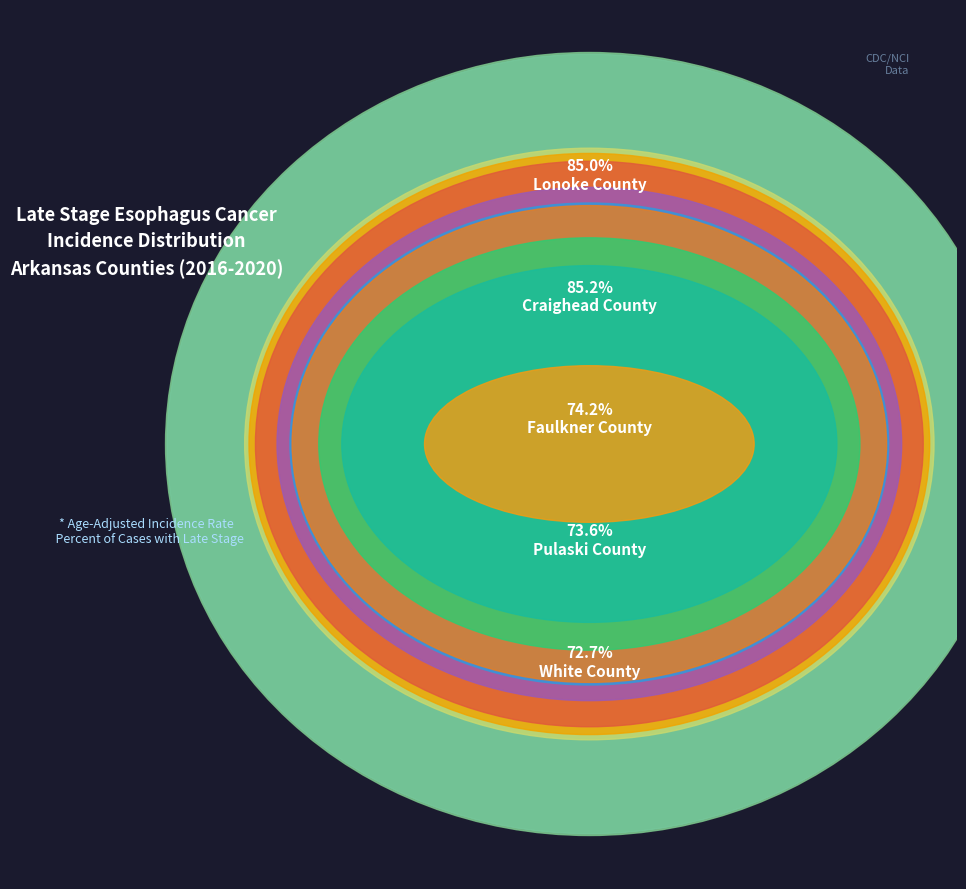

Does Sebastian County account for over 50% of the chart?

No